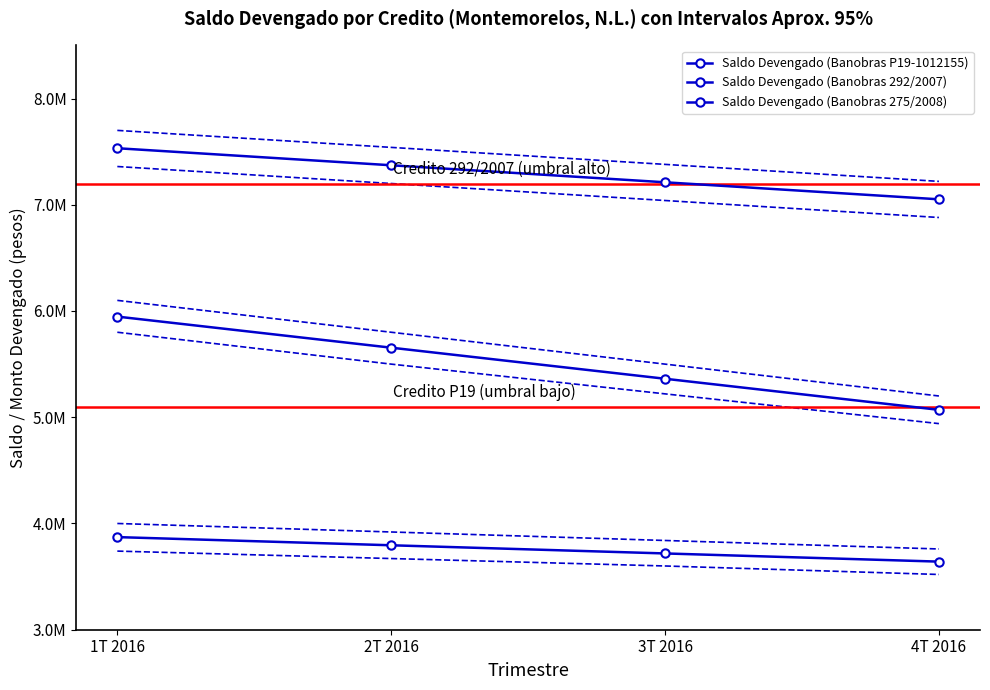

At which category does the chart reach its peak across all series?

1T 2016